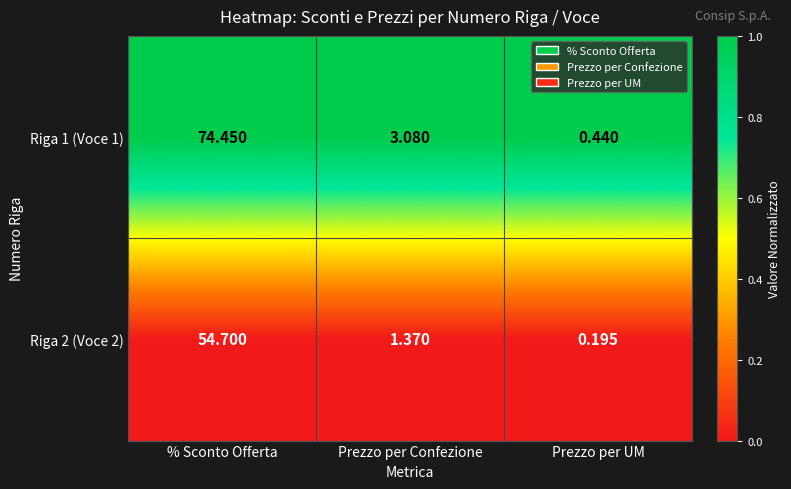

Between % Sconto Offerta and Prezzo per Confezione, which series saw the biggest shift?

Riga 1 (Voce 1)